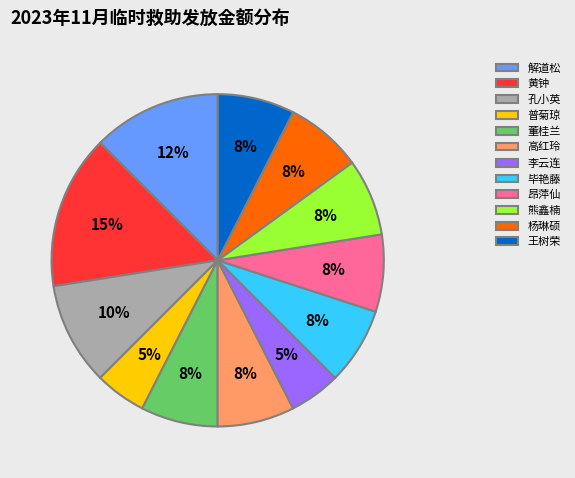

To the nearest percent, what percentage of the pie is 孔小英?

10%